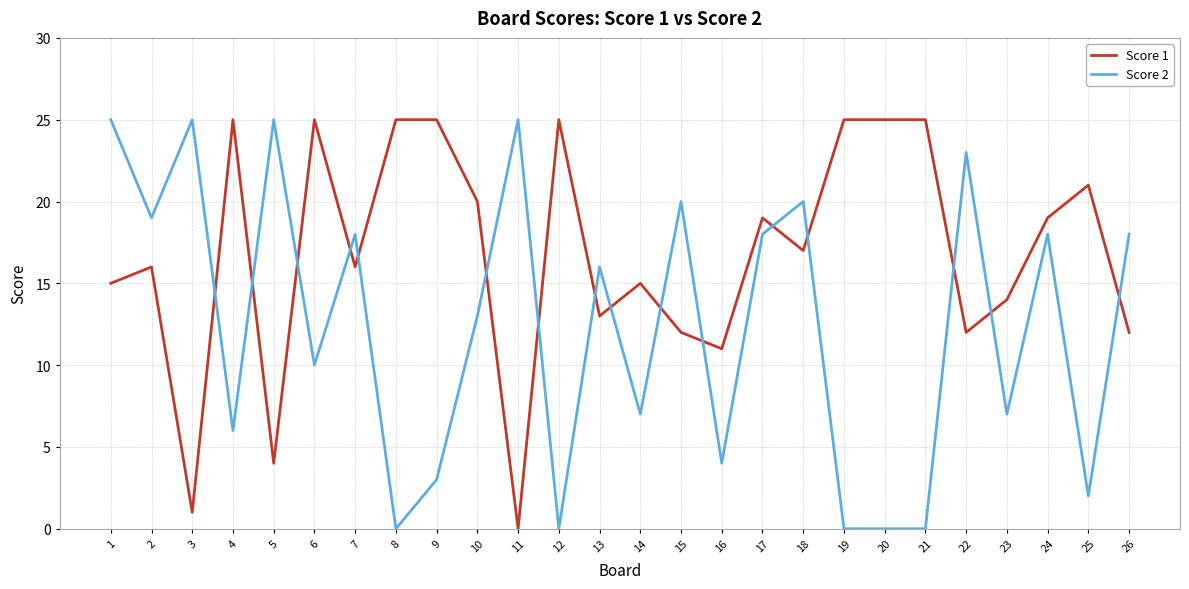

What is the total value across all series at 14?

22